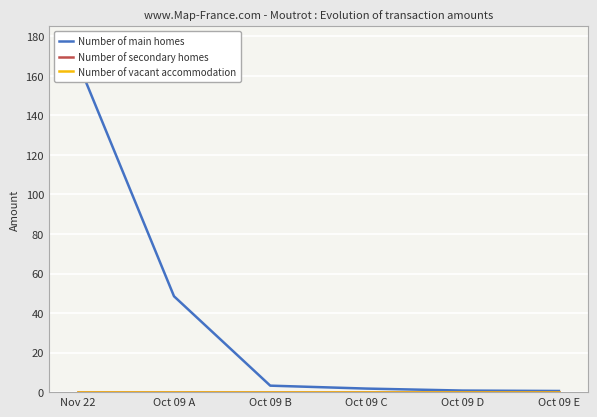

What is the label of the 5th point from the left?

Oct 09 D